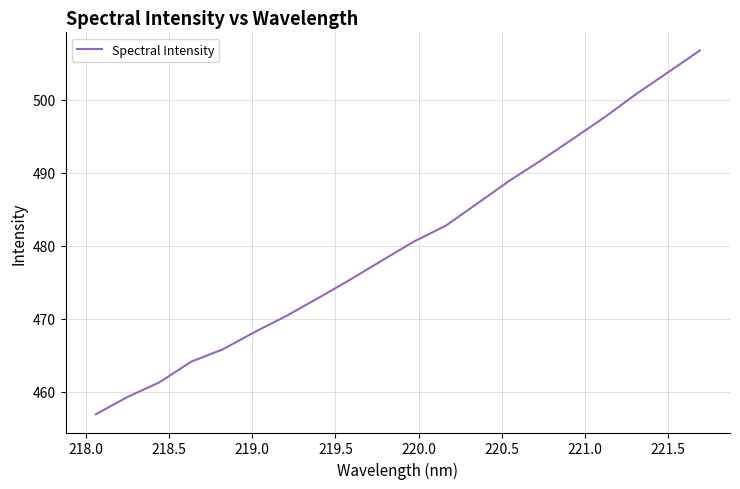

What is the average value?

480.3